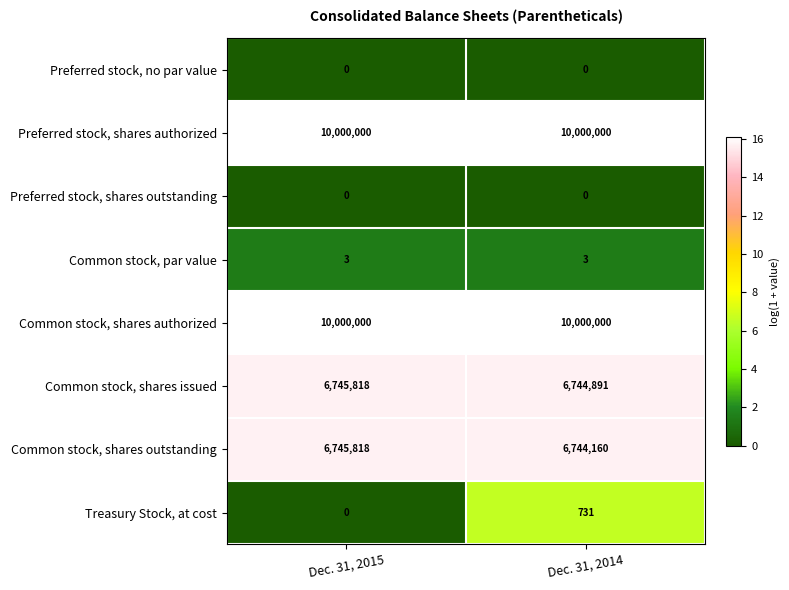

What is the lowest value of the Common stock, shares issued series?

6744891